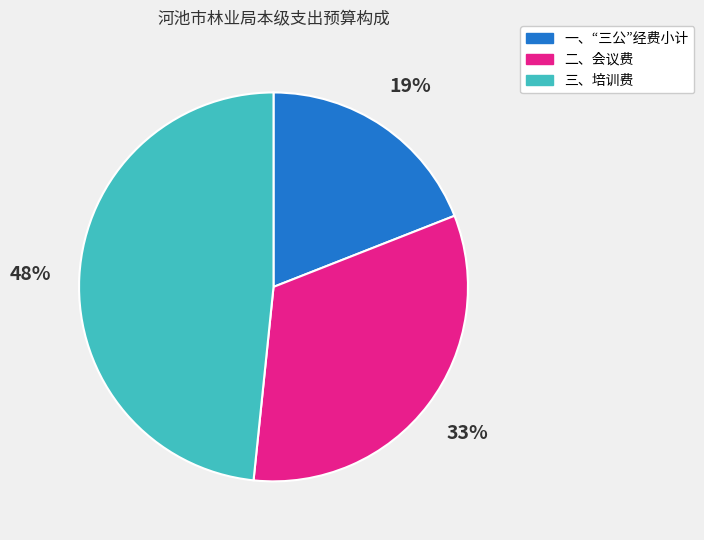

To the nearest percent, what percentage of the pie is 三、培训费?

48%